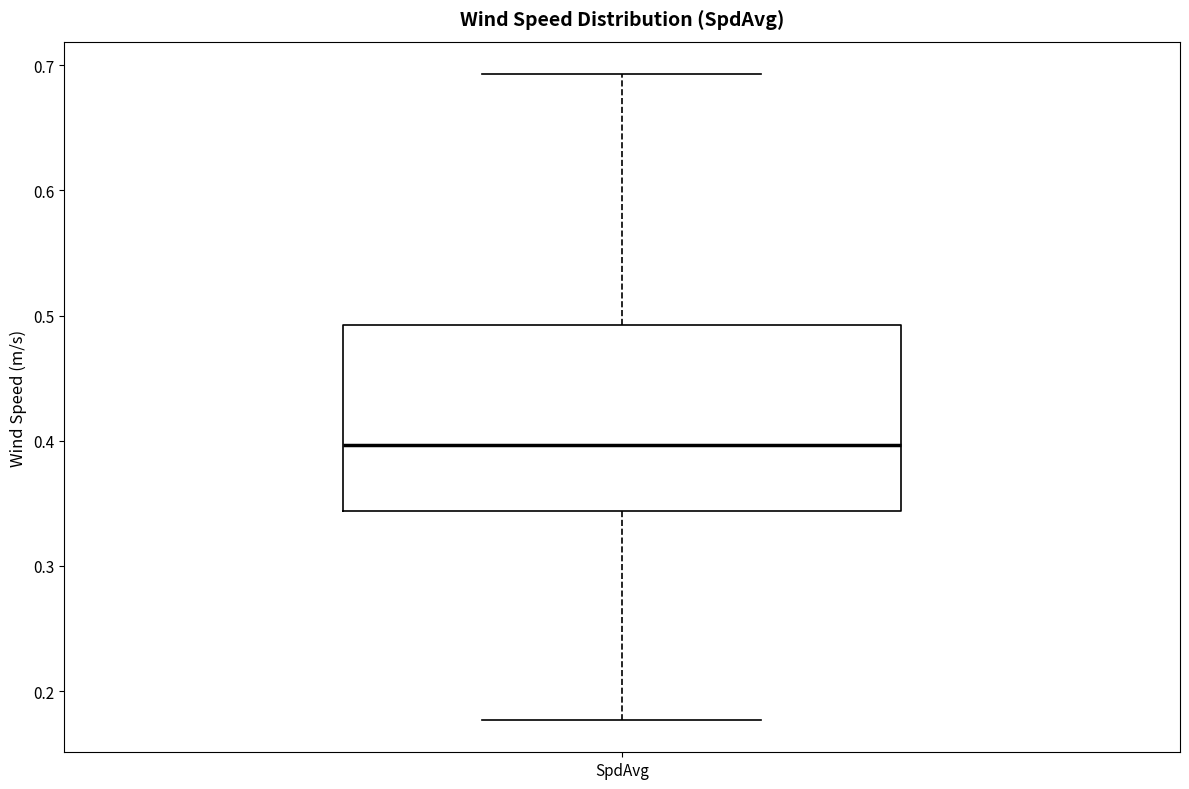

Transcribe this box plot: give where the median line is, the range the box spans, and where the two whiskers end, as read against the y-axis. The values are not printed on the chart, so give them approximately, as read against the axis.

median 0.40, box 0.34 to 0.49, whiskers 0.18 to 0.69